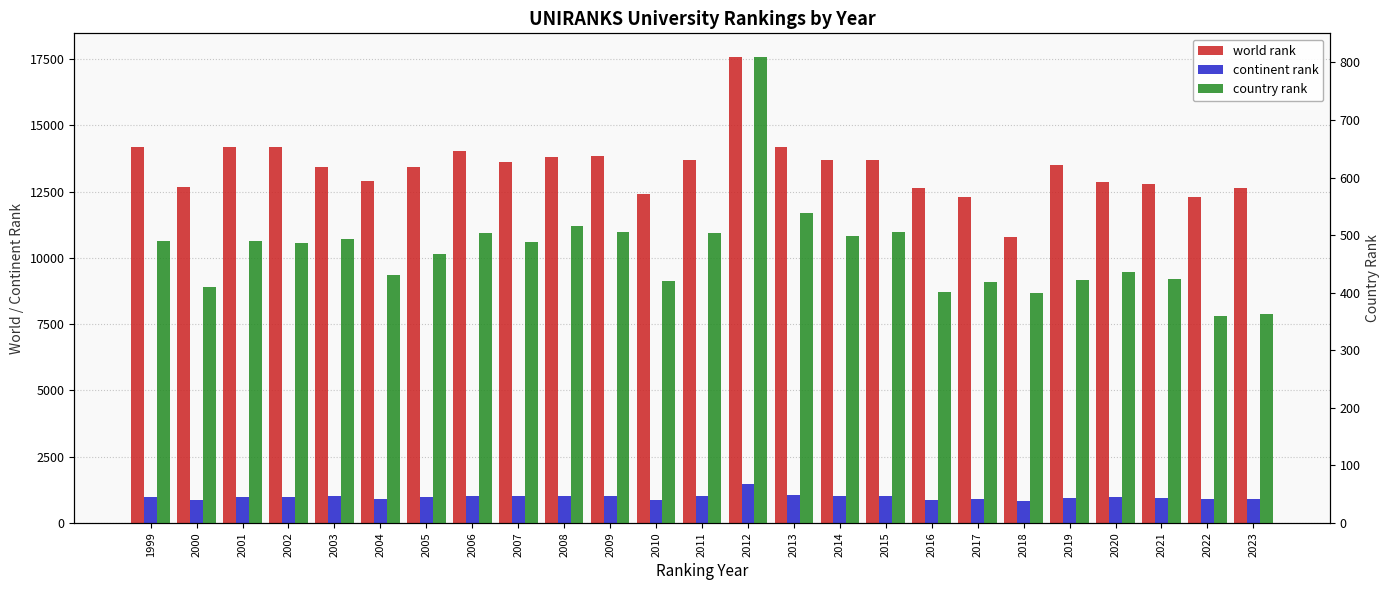

What is the total value across all series at 2009?

15369